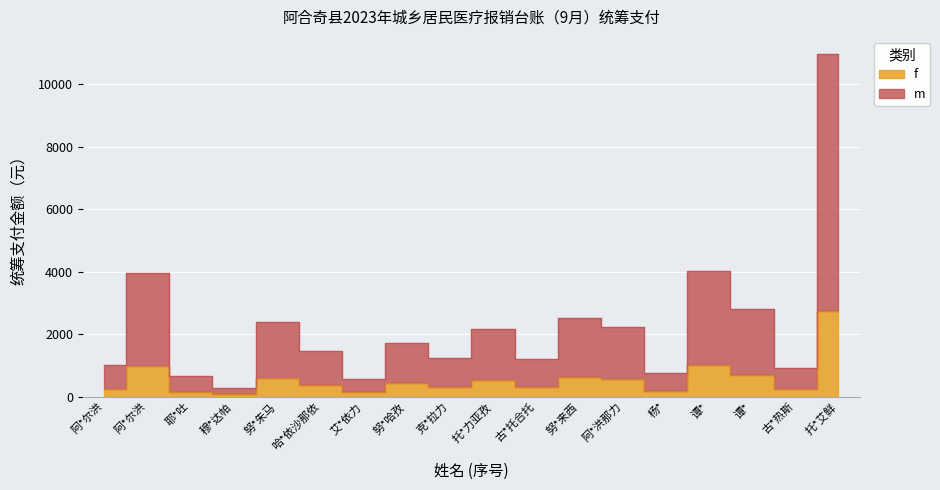

At which category does the data reach its first local peak?

阿*尔洪